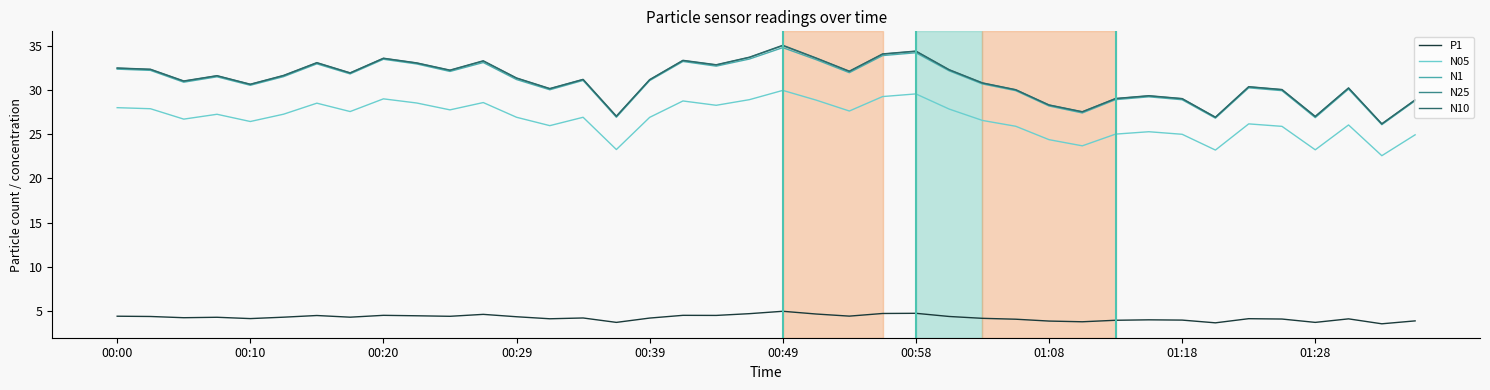

True or false: N05 and N25 intersect in this chart.

False